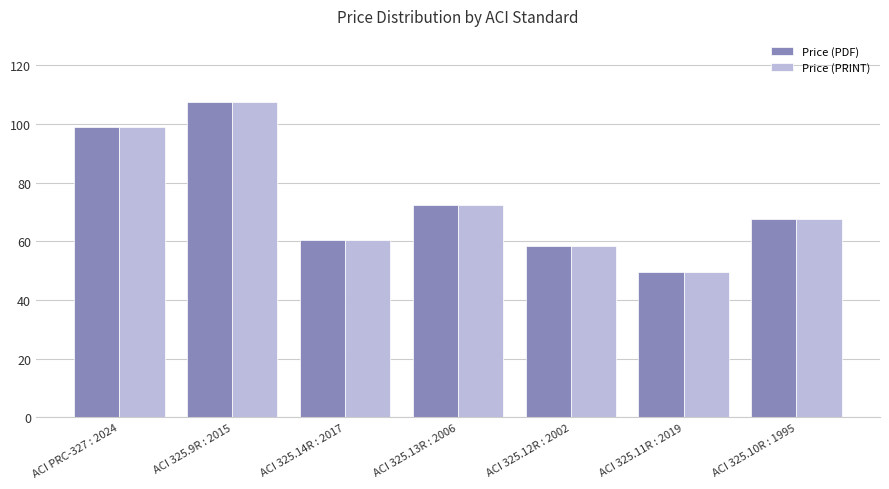

How many bars are there in total?

14